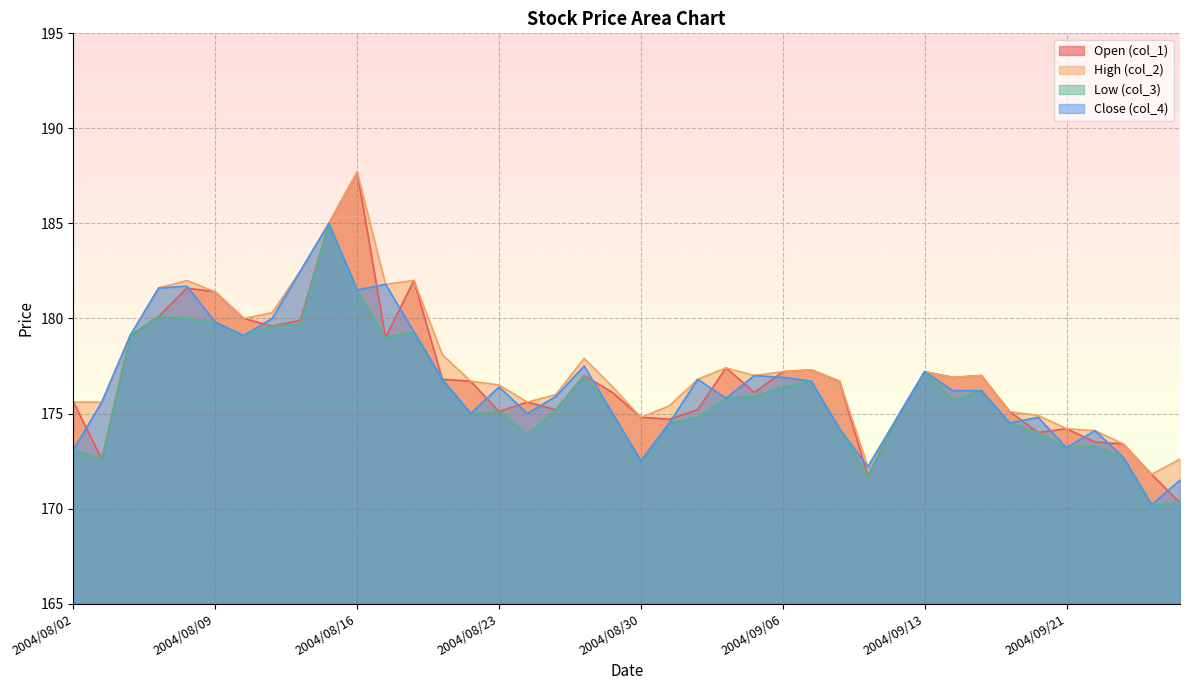

Is the value of col_3 at 2004/09/14 greater than the value of col_4 at 2004/08/26?

No